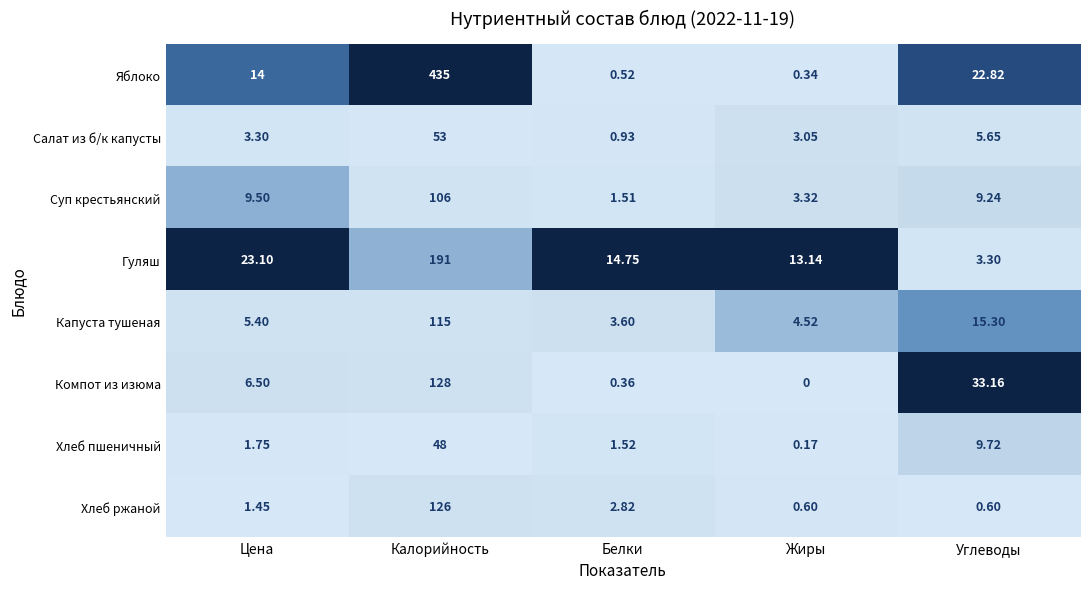

Which category has the highest value in the Суп крестьянский series?

Калорийность